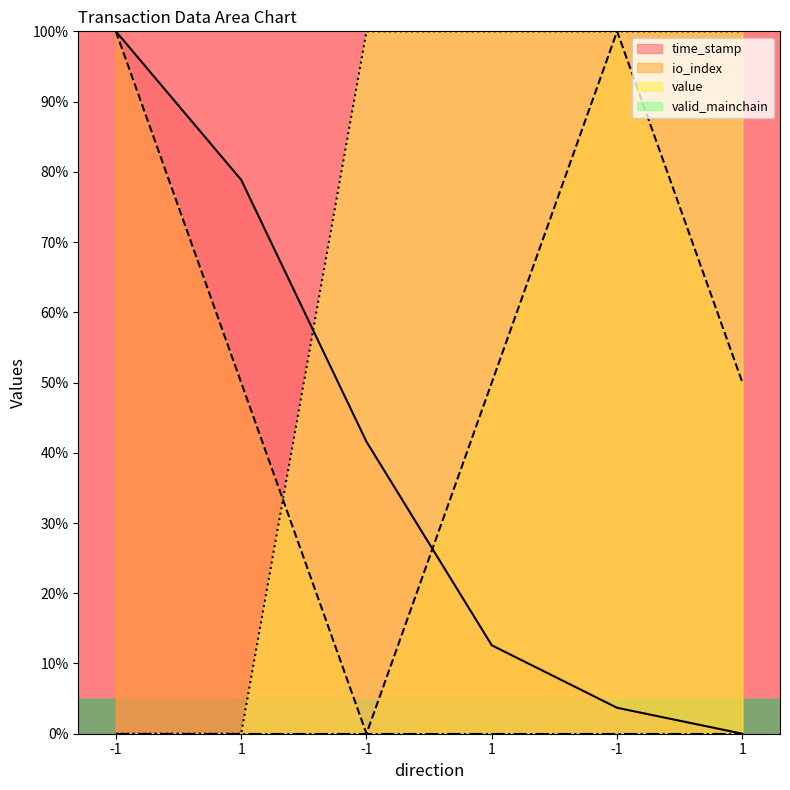

Where does the io_index series first go above 50?

-1